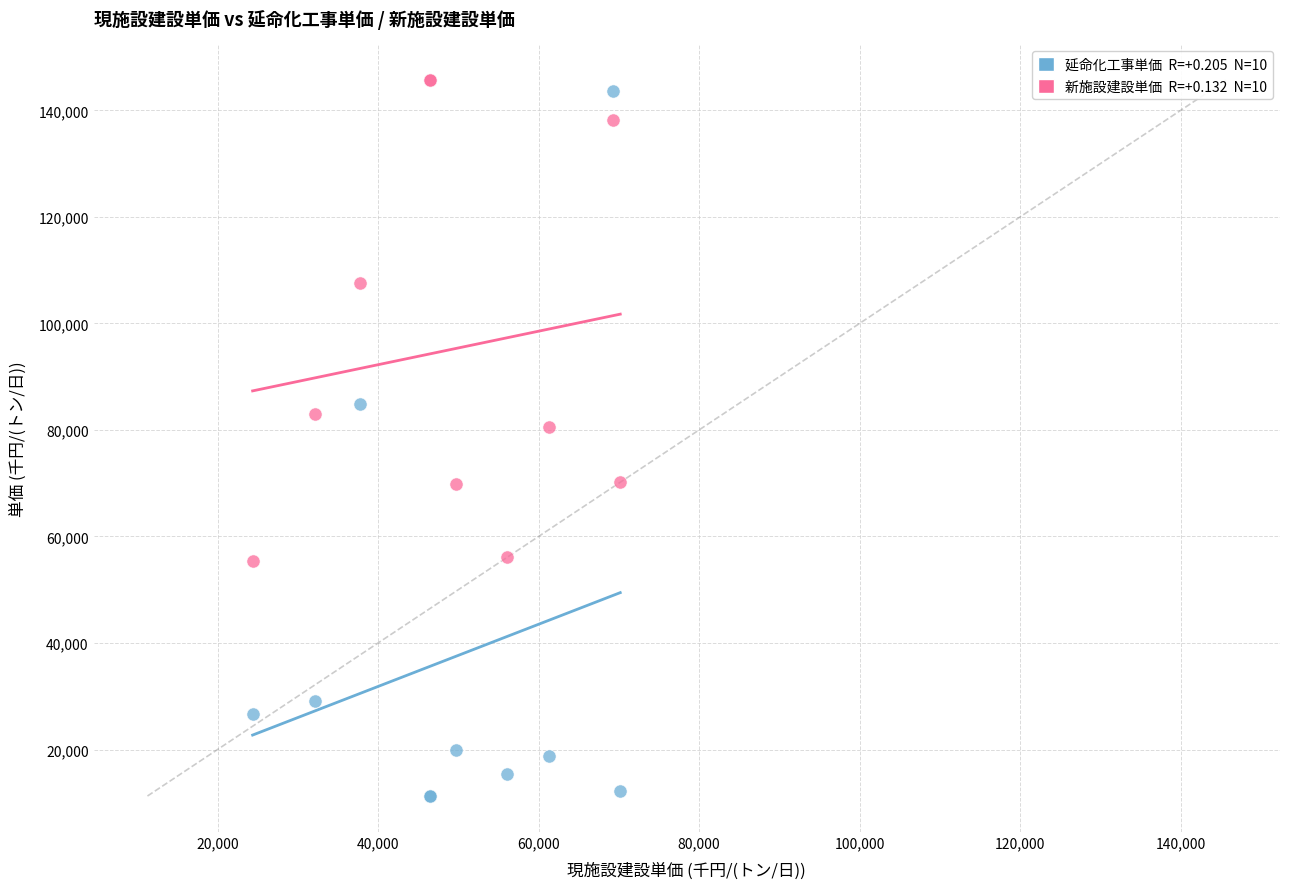

Across all series, what Y value is closest to 78467?

80500.4